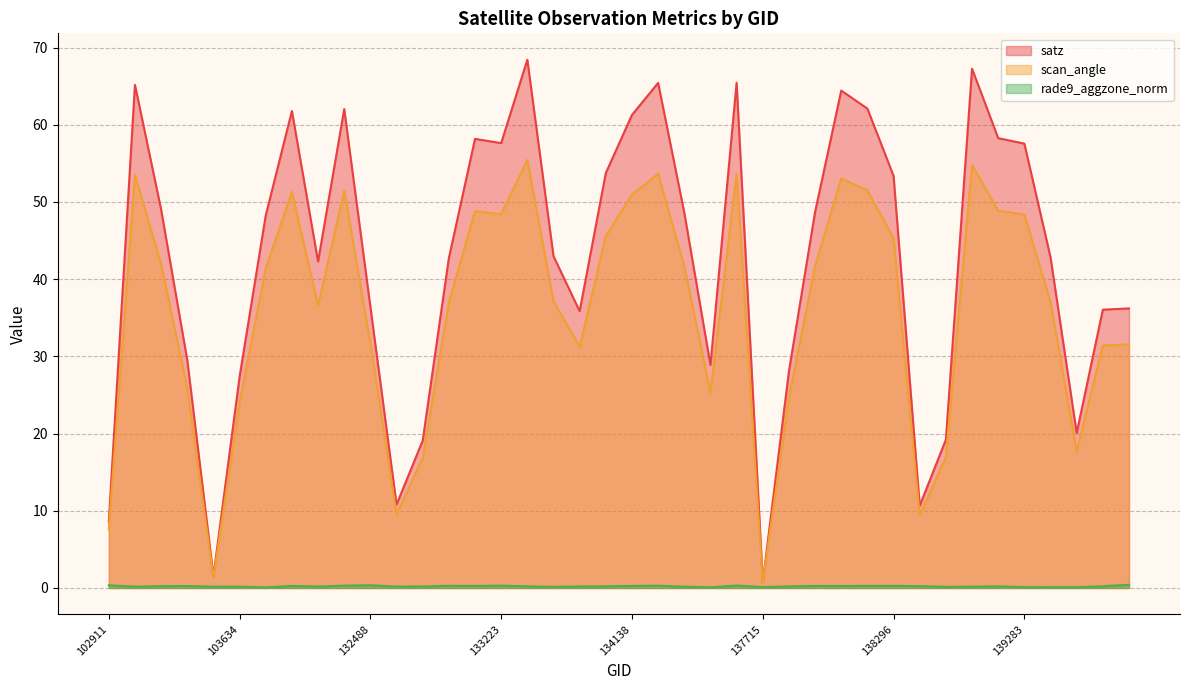

How many lines are shown in the chart?

3